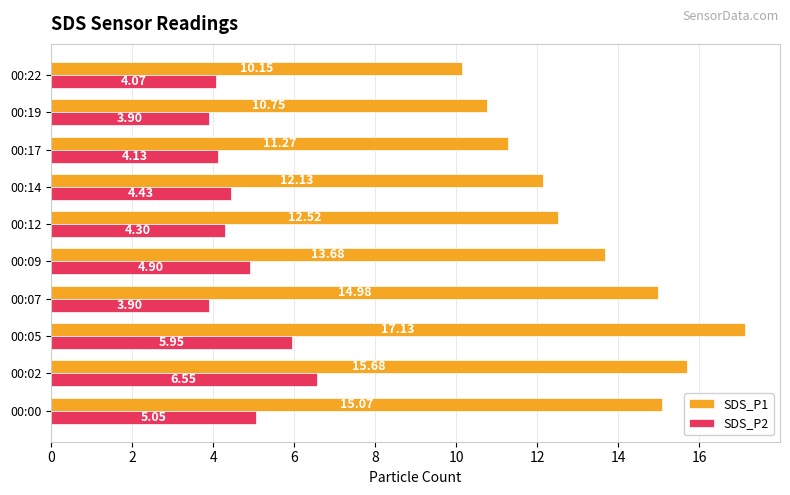

Which series has the widest spread of values?

SDS_P1